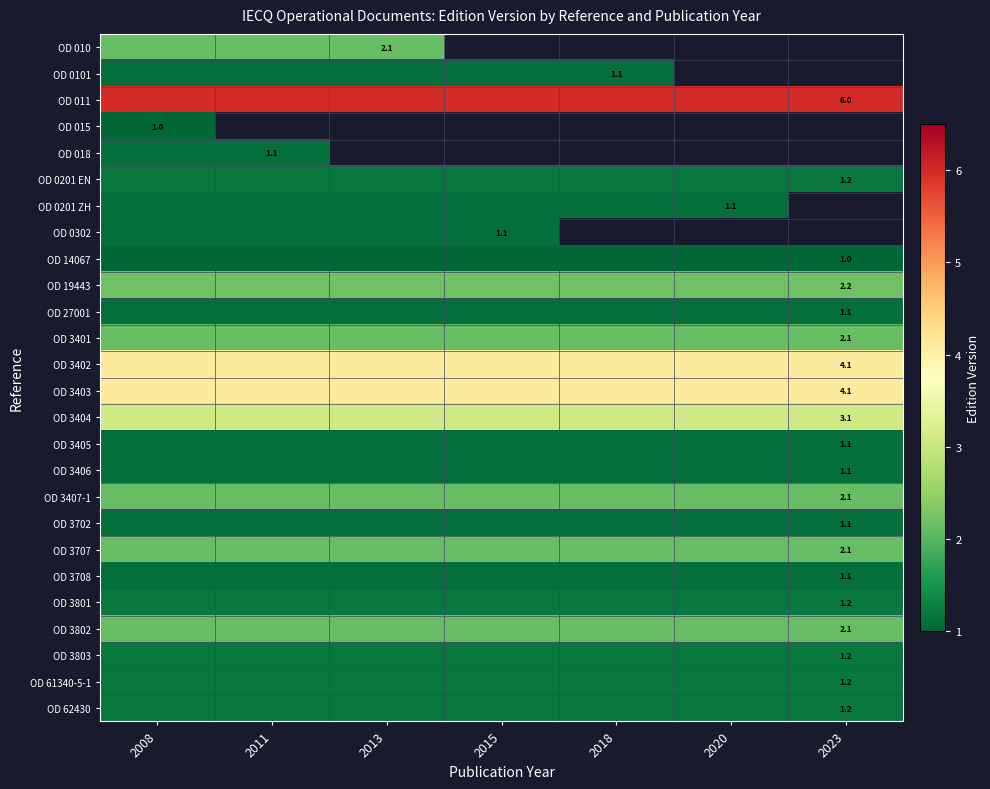

At which category is the sum across all series the highest?

2008